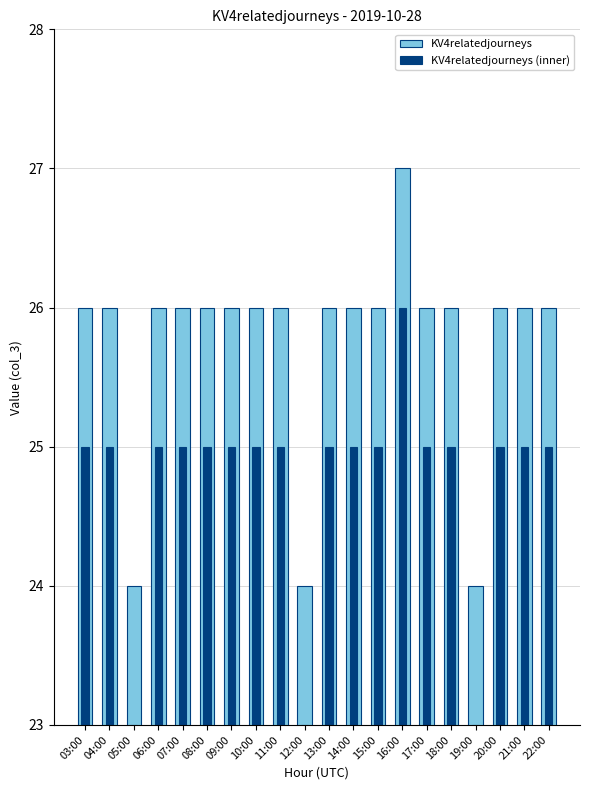

How many groups of bars are there?

20